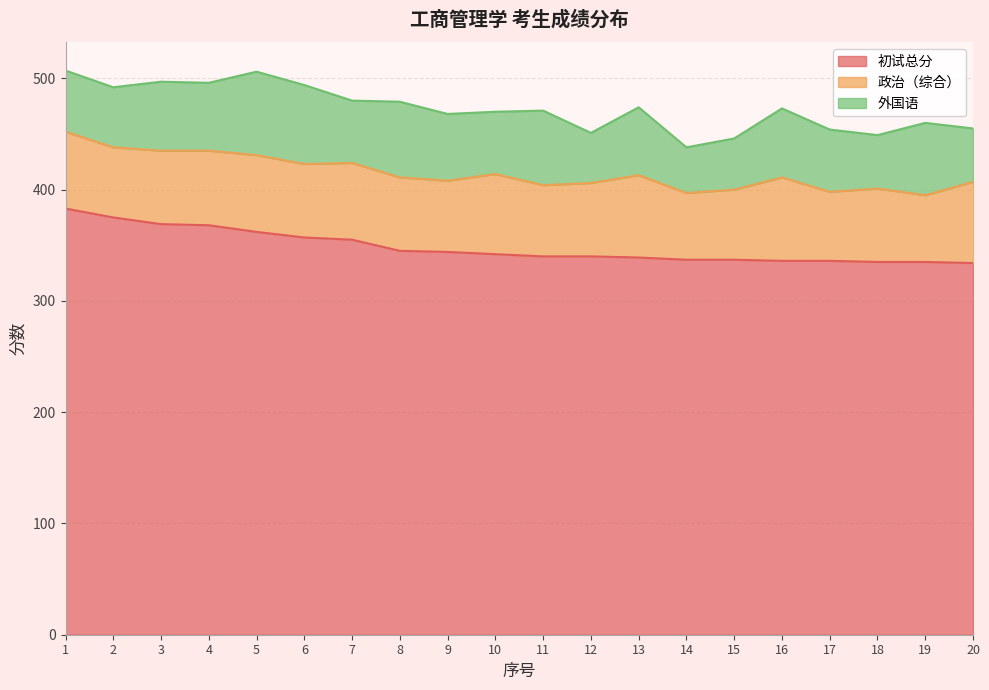

Which series changed the most between 5 and 19?

初试总分